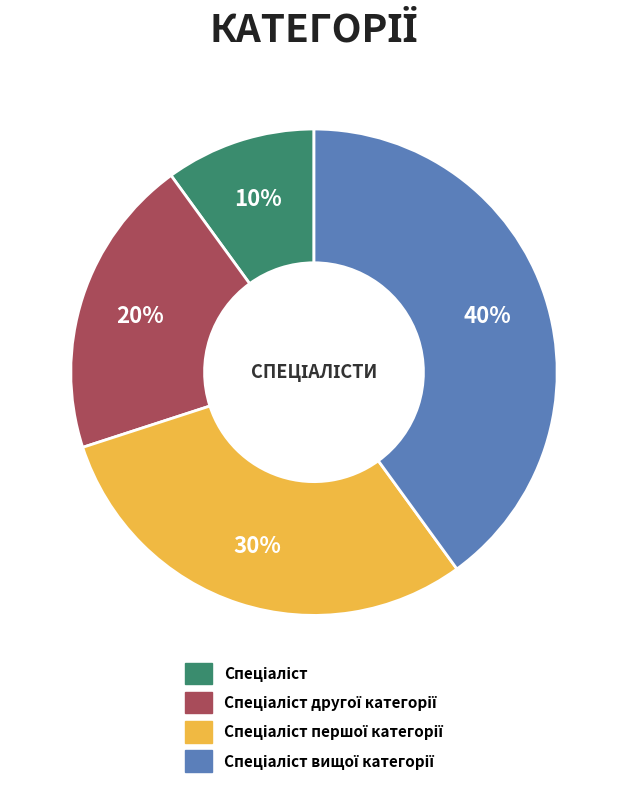

Count the number of slices in the pie.

4